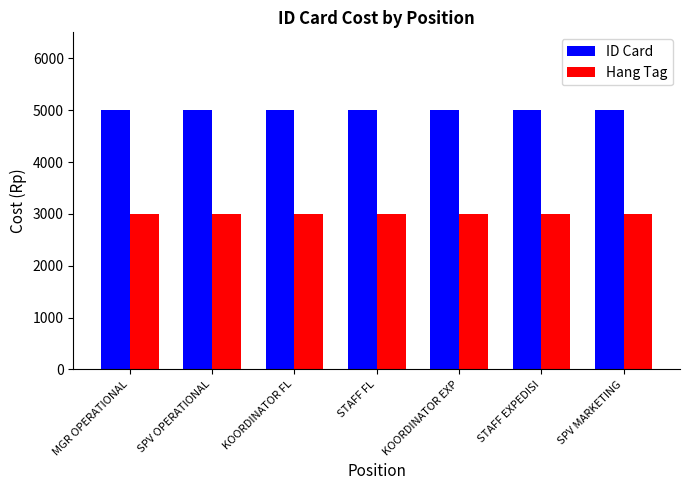

List the series in order of their peak value, highest first.

ID Card, Hang Tag